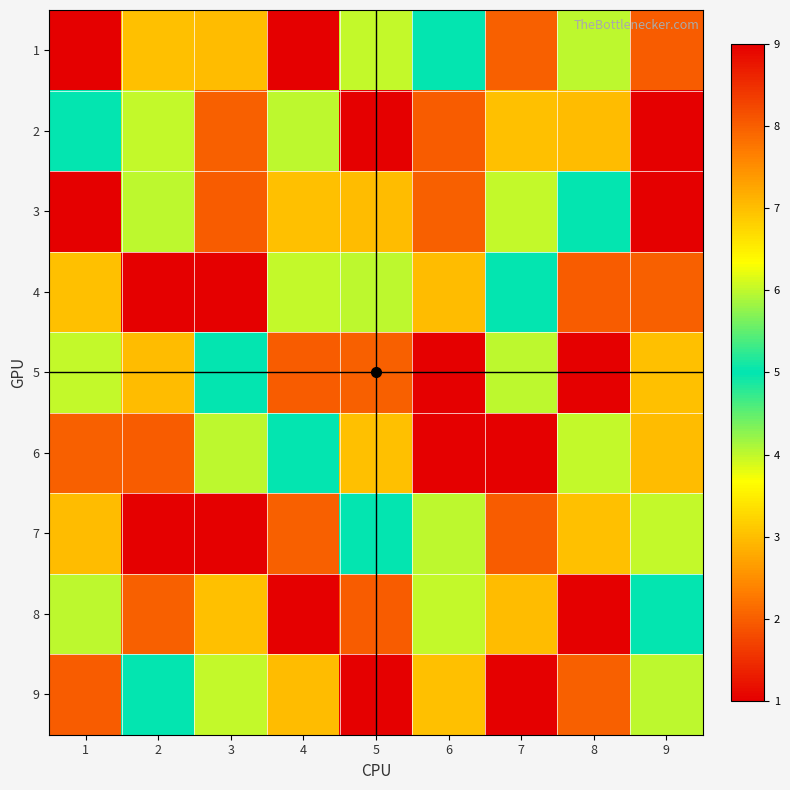

At how many categories does at least one series exceed 3?

9